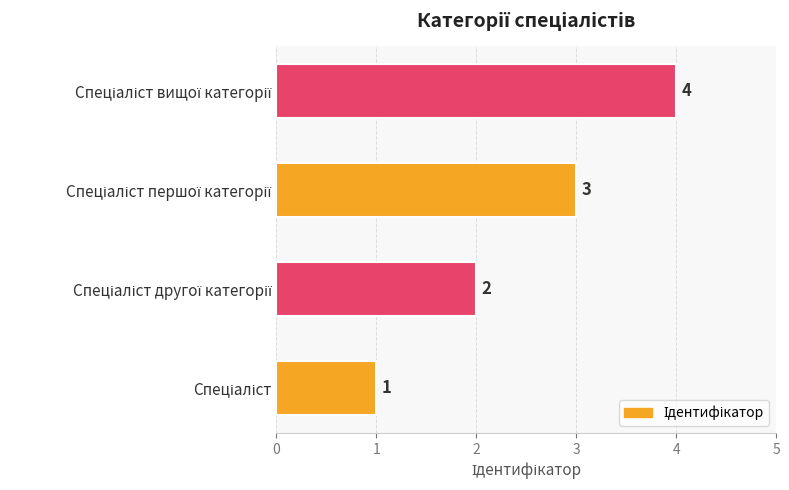

What is the difference between the maximum and minimum values?

3